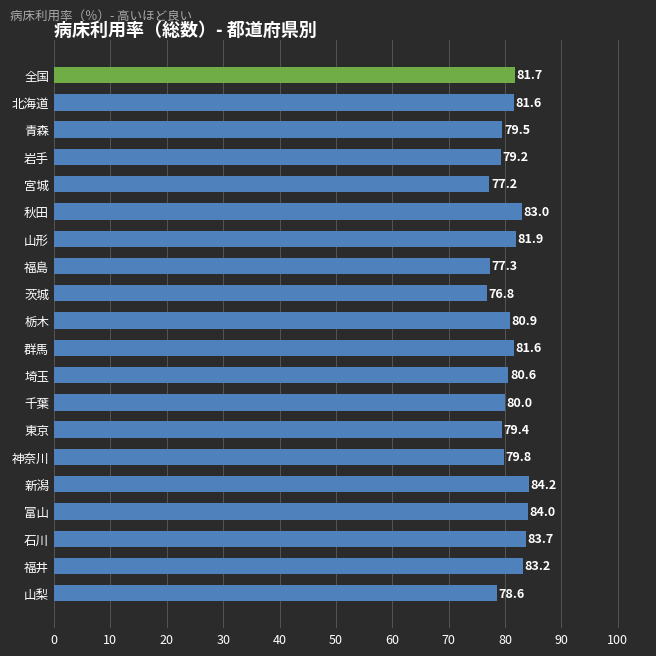

Where is the data nearest to the value 80?

千葉